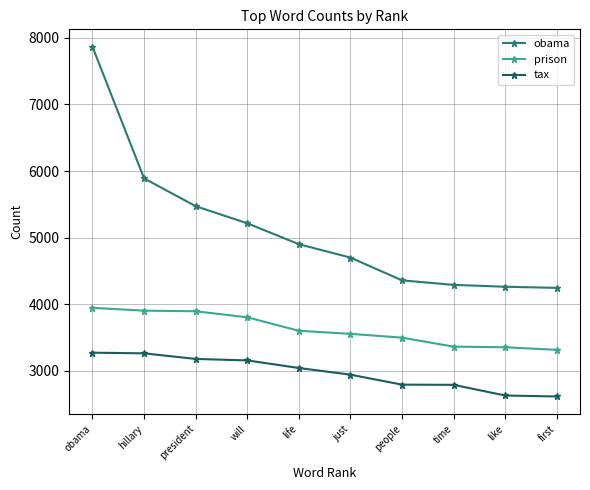

What position from the right is just?

5